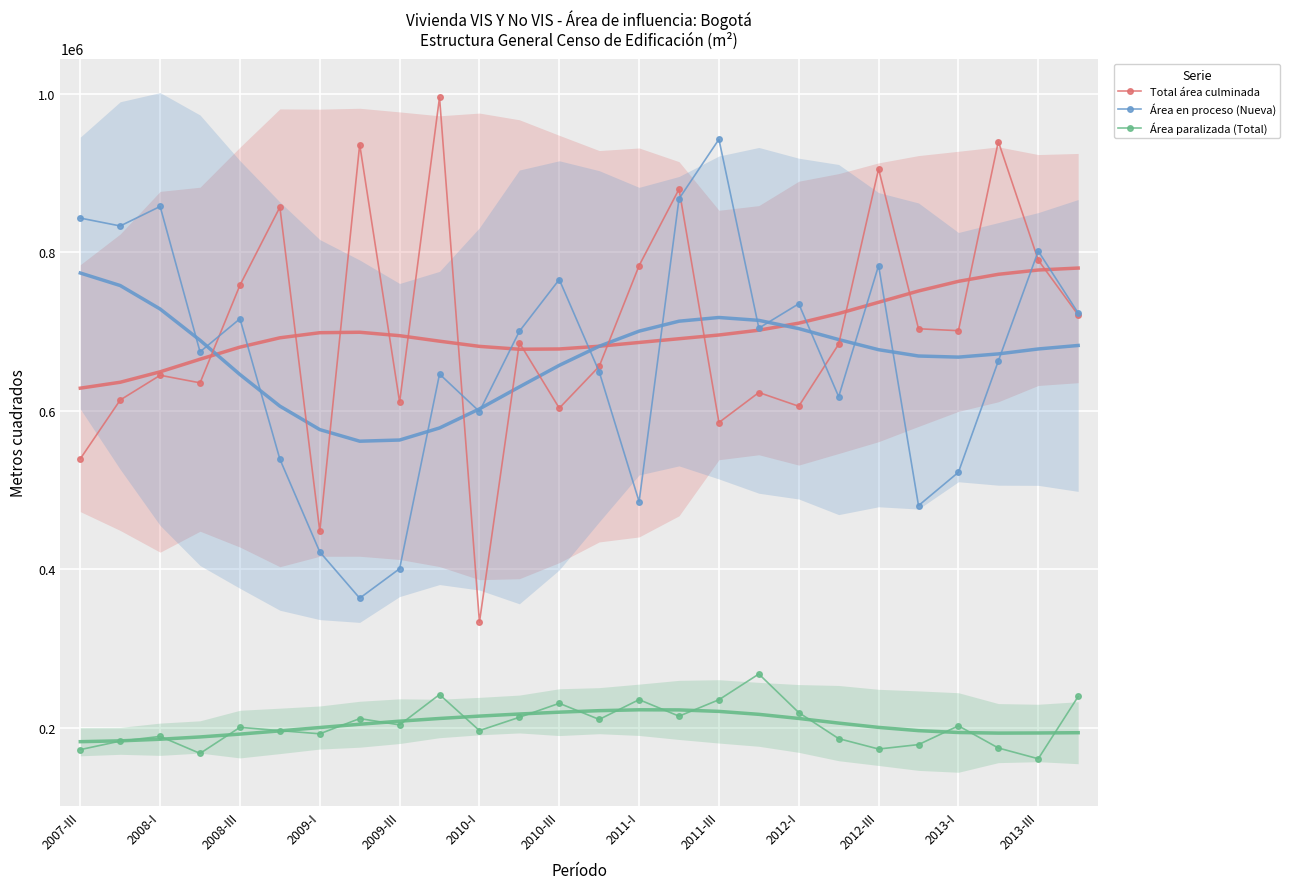

At which category does Total área culminada reach its first local peak?

2008-I